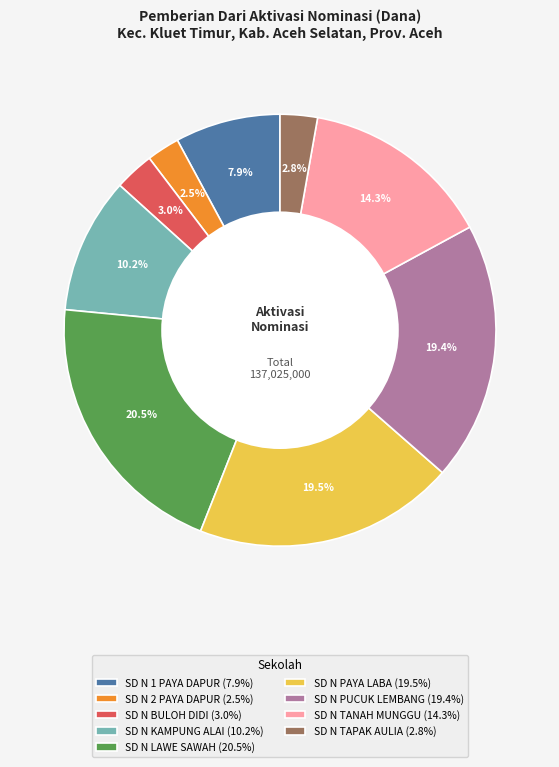

Do SD N PUCUK LEMBANG (19.4%) and SD N 2 PAYA DAPUR (2.5%) together represent more than half of the pie?

No